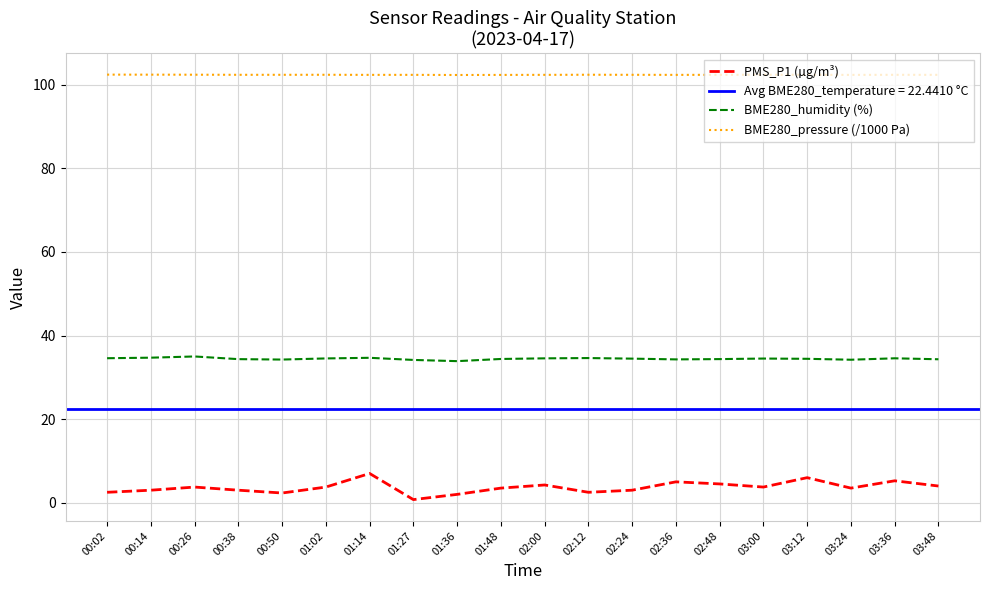

In BME280_pressure (/1000 Pa), how many points are higher than both neighbors (excluding endpoints)?

5